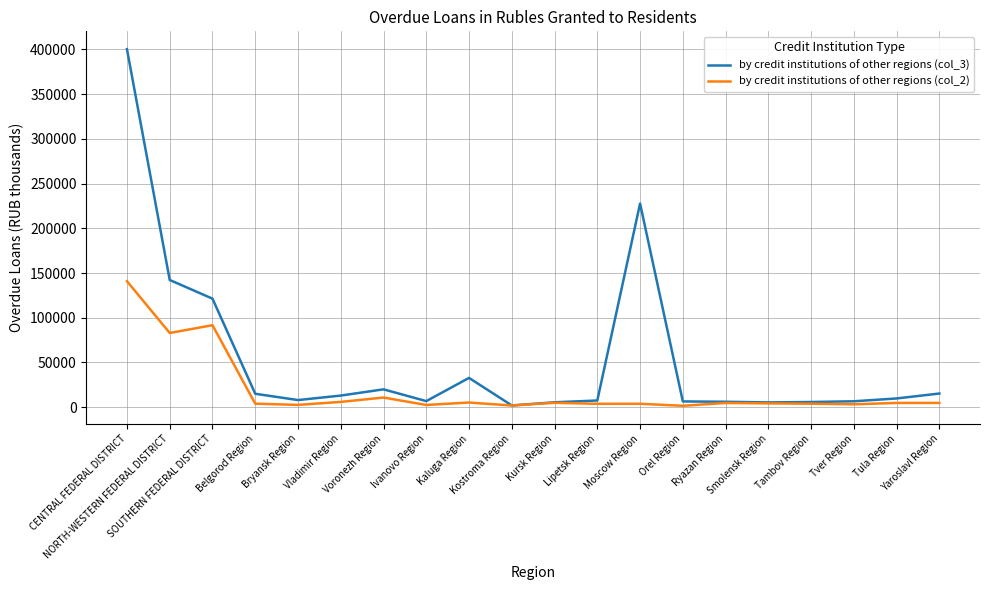

Rank the series by their average value, from highest to lowest.

by credit institutions of other regions (col_3), by credit institutions of other regions (col_2)